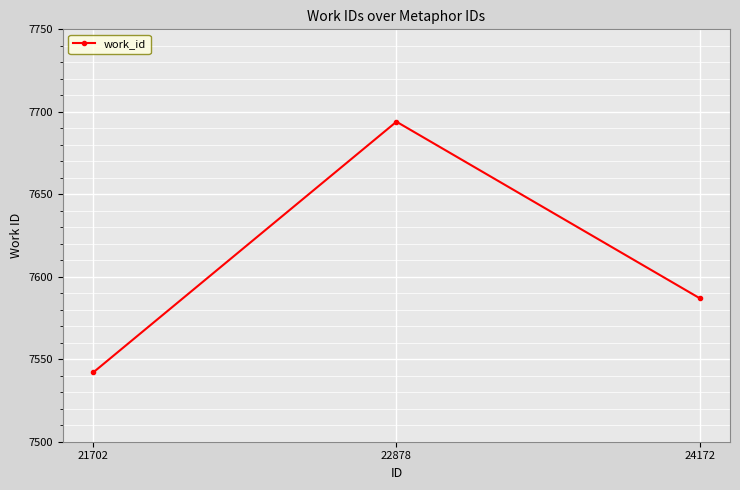

What is the difference between the values at 22878 and 24172?

107